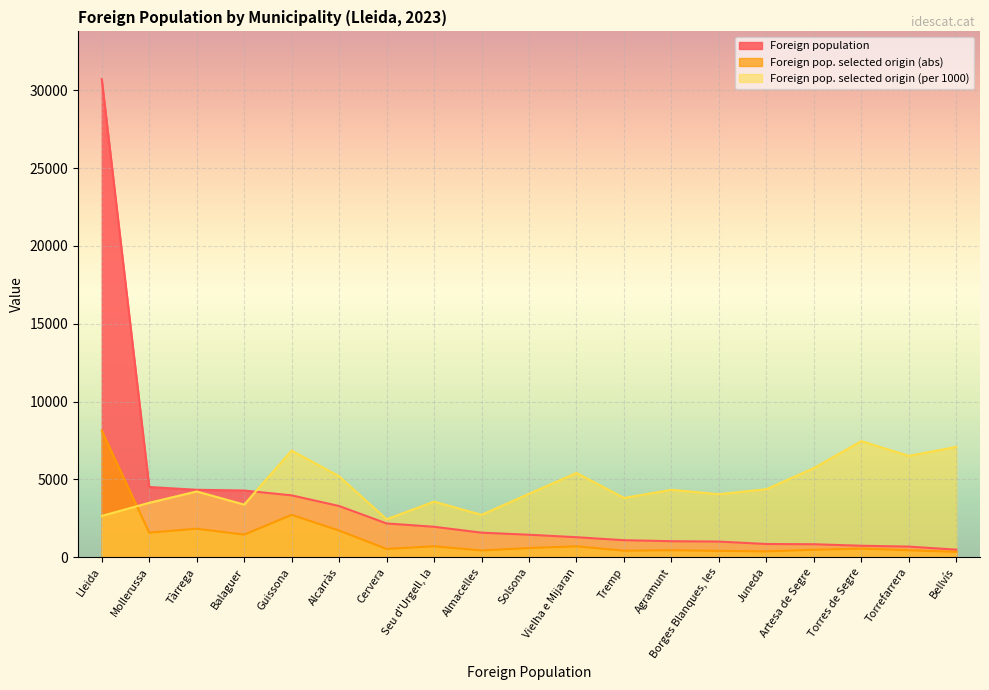

Reading left to right, transcribe all the data shown in this chart.

Foreign population: Lleida=30714	Guissona=3968	Tàrrega=4326	Alcarràs=3283	Mollerussa=4505	Balaguer=4280	Seu d'Urgell, la=1949	Vielha e Mijaran=1279	Solsona=1438	Torres de Segre=731	Cervera=2164	Artesa de Segre=827	Agramunt=1022	Torrefarrera=675	Almacelles=1571	Tremp=1086	Borges Blanques, les=999	Juneda=843	Bellvís=480
Foreign pop. selected origin (abs): Lleida=8130	Guissona=2716	Tàrrega=1825	Alcarràs=1705	Mollerussa=1573	Balaguer=1445	Seu d'Urgell, la=695	Vielha e Mijaran=692	Solsona=585	Torres de Segre=545	Cervera=526	Artesa de Segre=473	Agramunt=442	Torrefarrera=439	Almacelles=427	Tremp=413	Borges Blanques, les=404	Juneda=368	Bellvís=340
Foreign pop. selected origin (per 1000): Lleida=2647	Guissona=6845	Tàrrega=4219	Alcarràs=5193	Mollerussa=3492	Balaguer=3376	Seu d'Urgell, la=3566	Vielha e Mijaran=5410	Solsona=4068	Torres de Segre=7456	Cervera=2431	Artesa de Segre=5719	Agramunt=4325	Torrefarrera=6504	Almacelles=2718	Tremp=3803	Borges Blanques, les=4044	Juneda=4365	Bellvís=7083